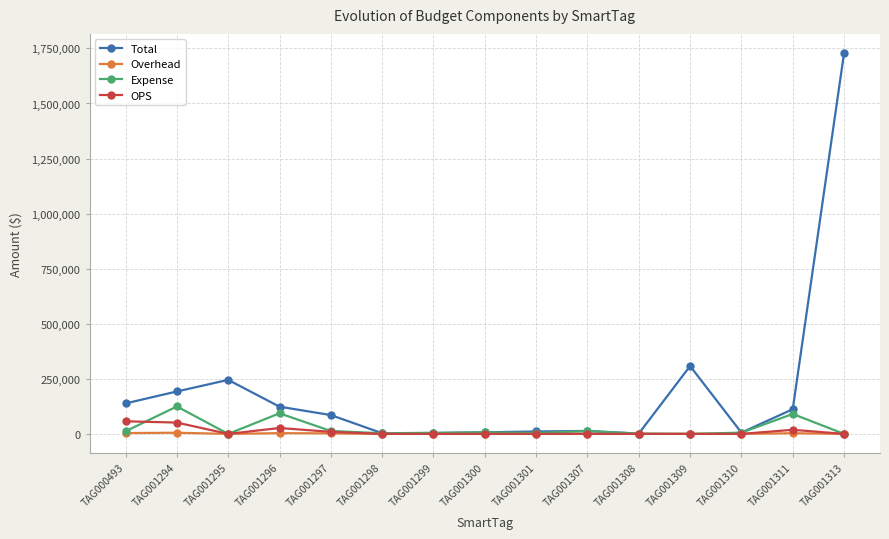

What is the spread (max minus min) of values at TAG001295?

245238.0